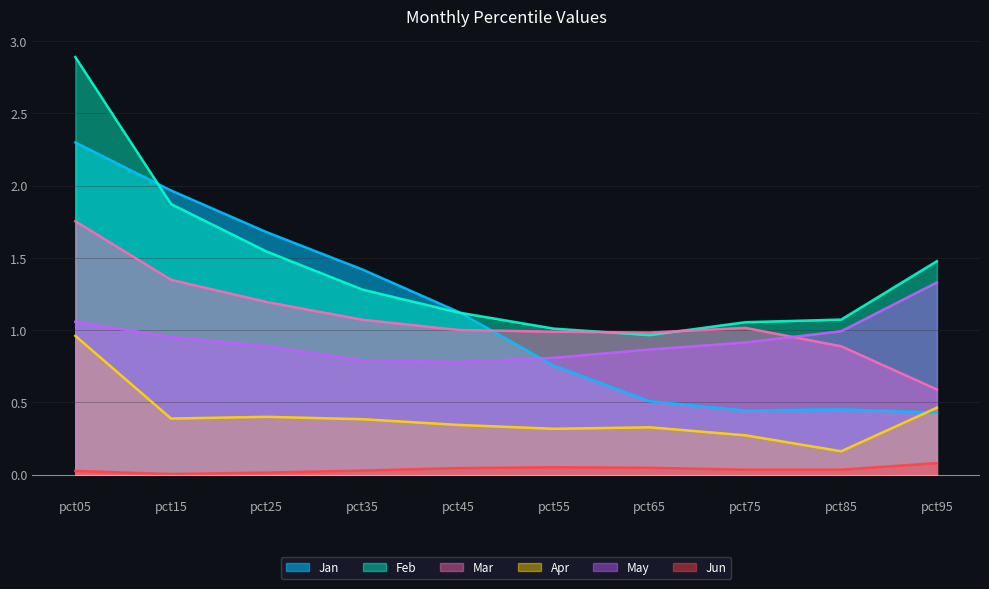

The value of May at pct55 is 0.4. True or false?

False